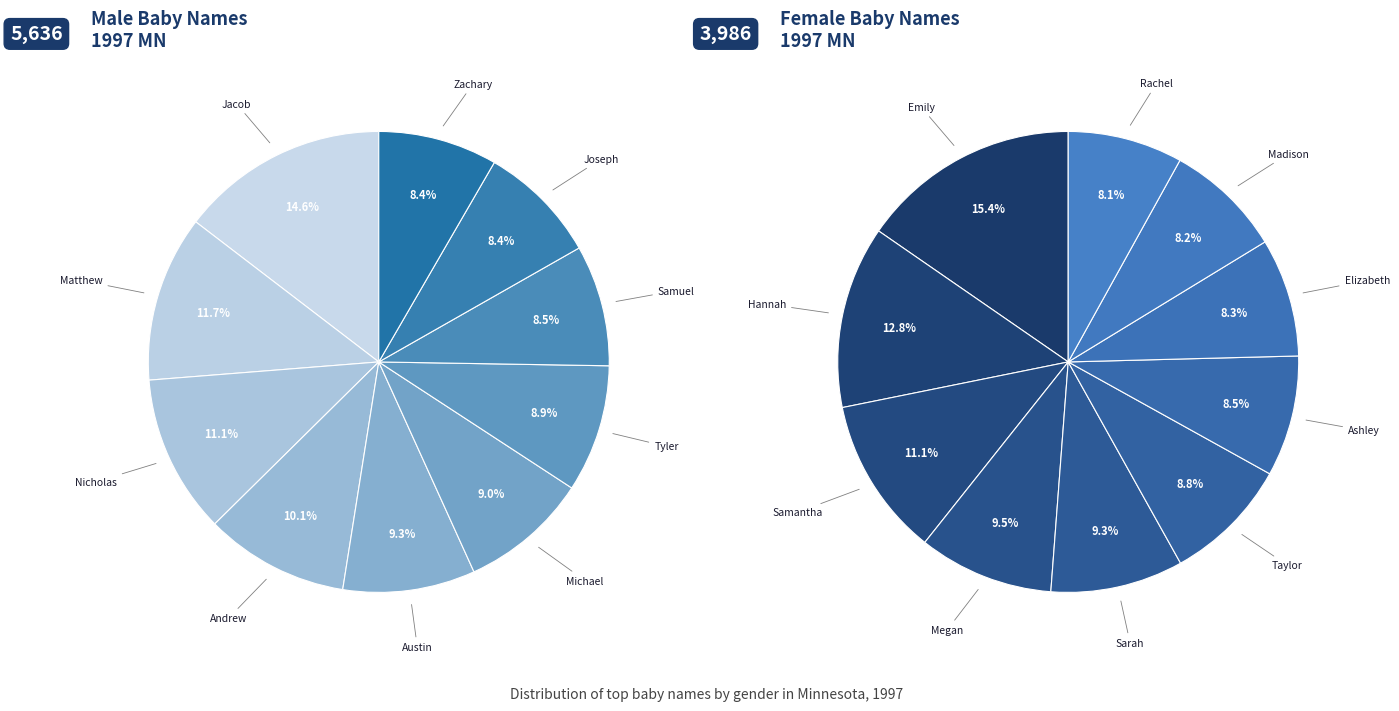

What is the change in value from Hannah to Nicholas?

+118